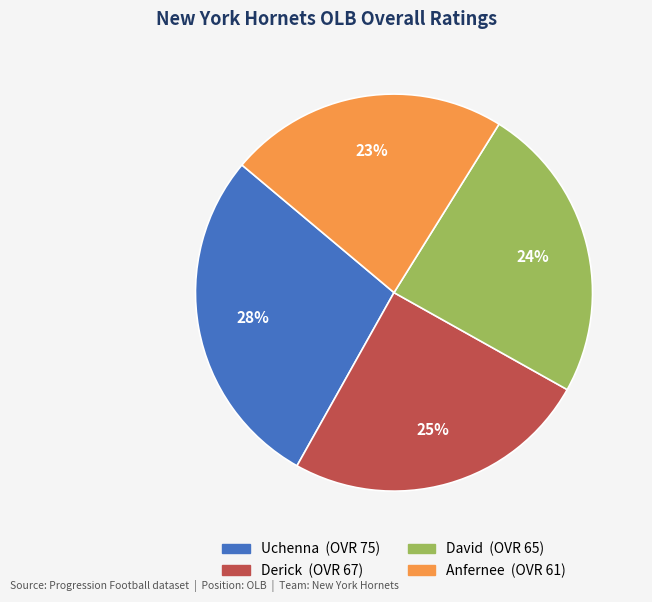

To the nearest percent, what is the difference between the largest and smallest slice percentages?

5%